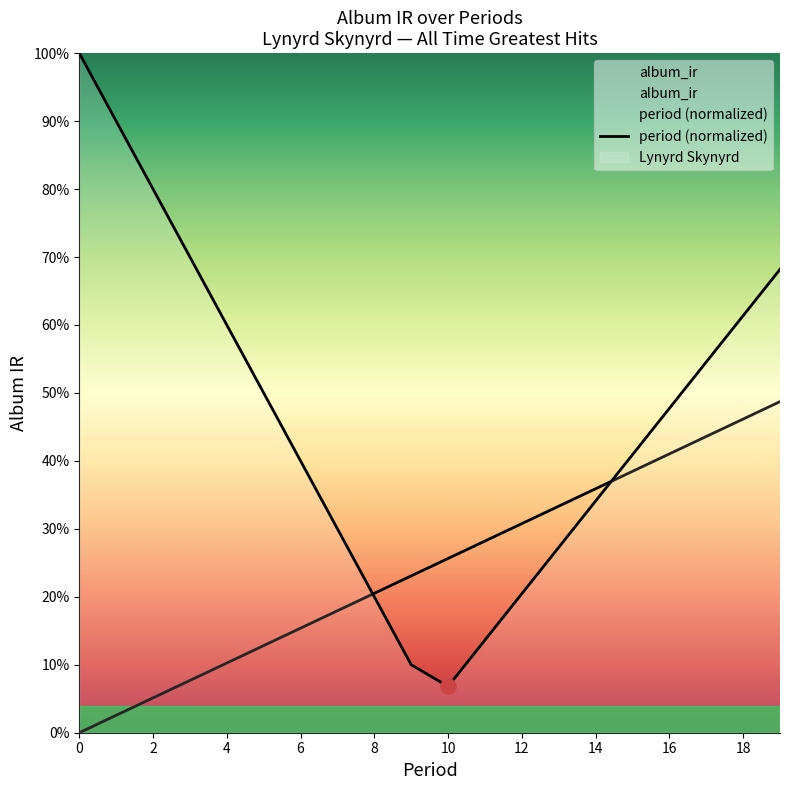

At how many categories does at least one series exceed 0?

19